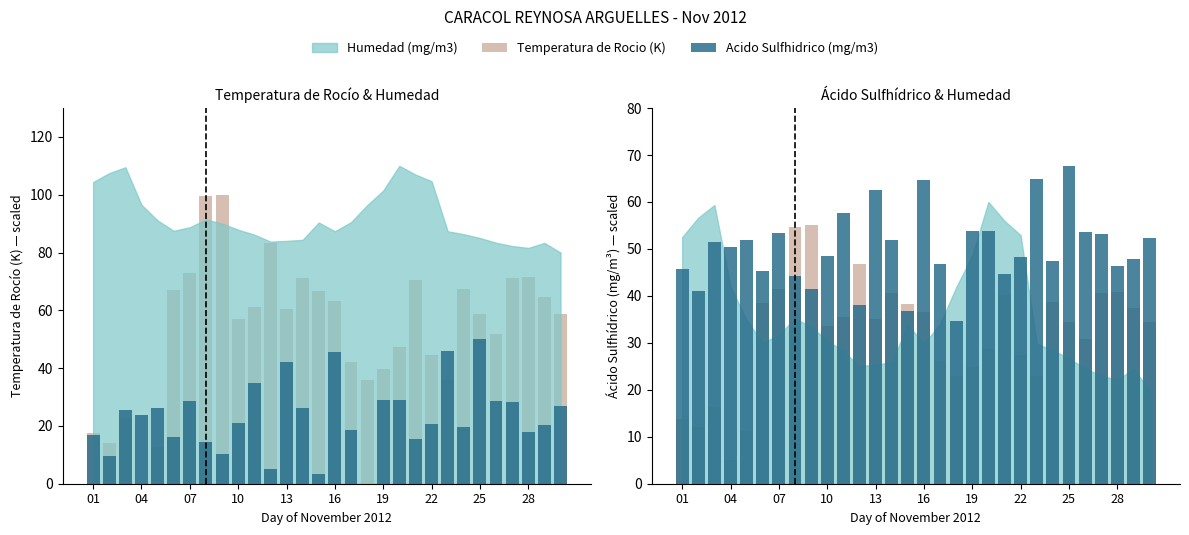

At how many categories does at least one series exceed 22?

30